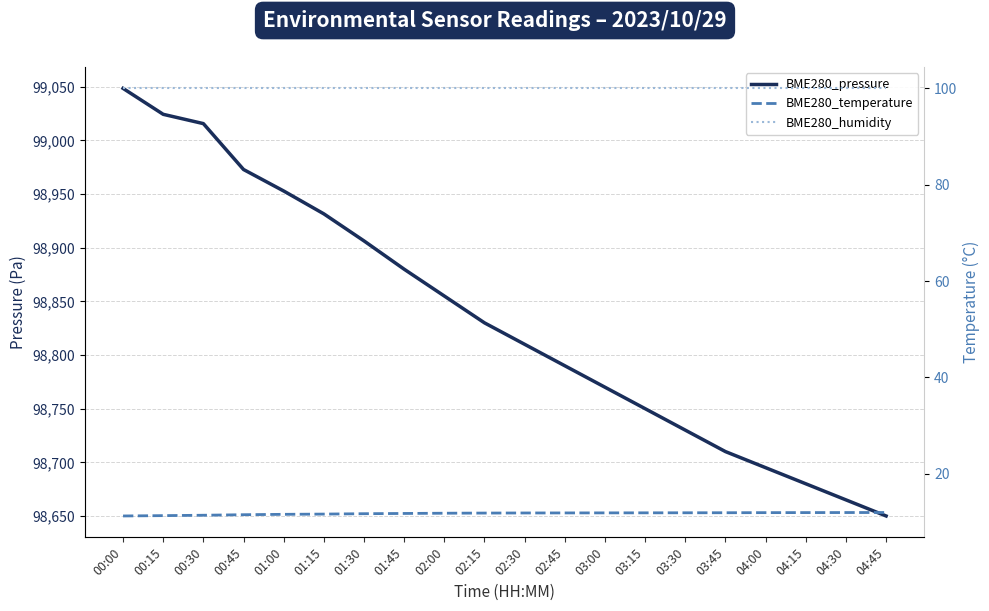

What is the average value of the BME280_pressure series?

98833.4